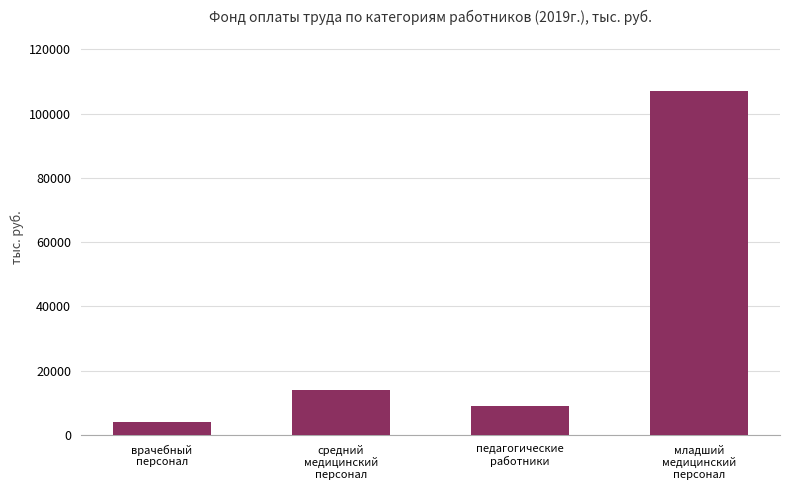

What is the difference between the values at врачебный
персонал and средний
медицинский
персонал?

10206.0